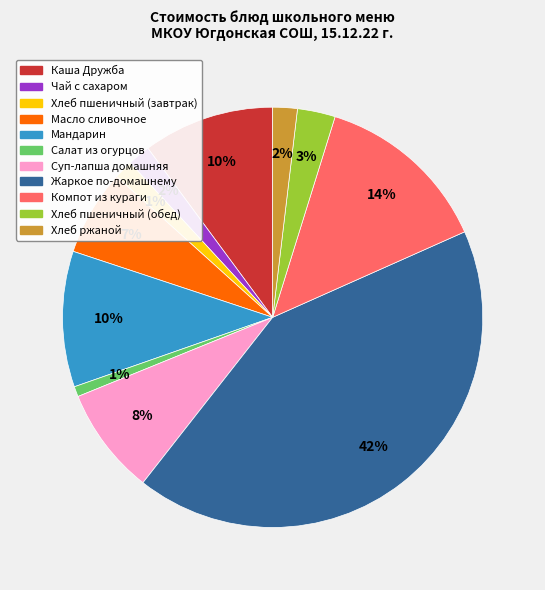

To the nearest percent, what is the difference between the largest and smallest slice percentages?

41%